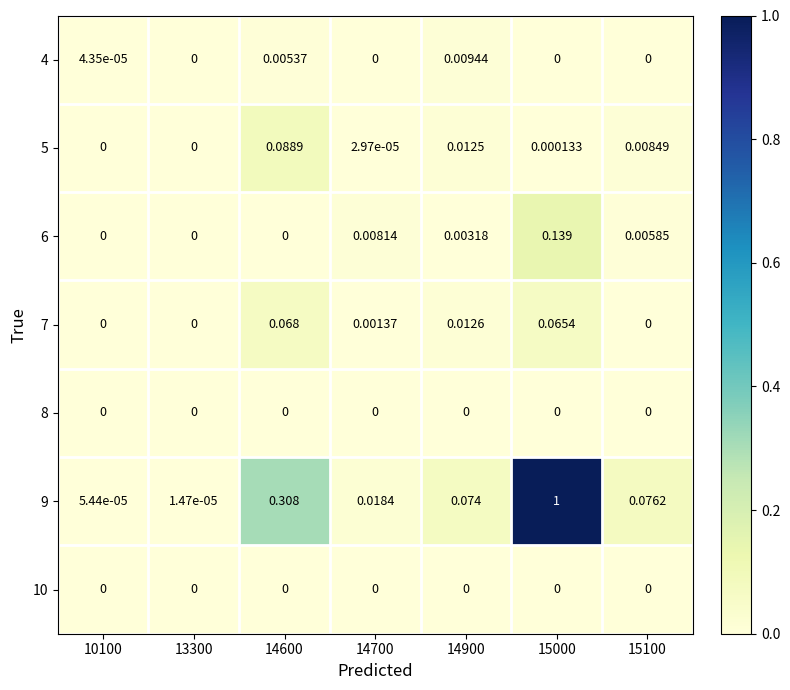

How many values in the 5 series exceed 0?

5